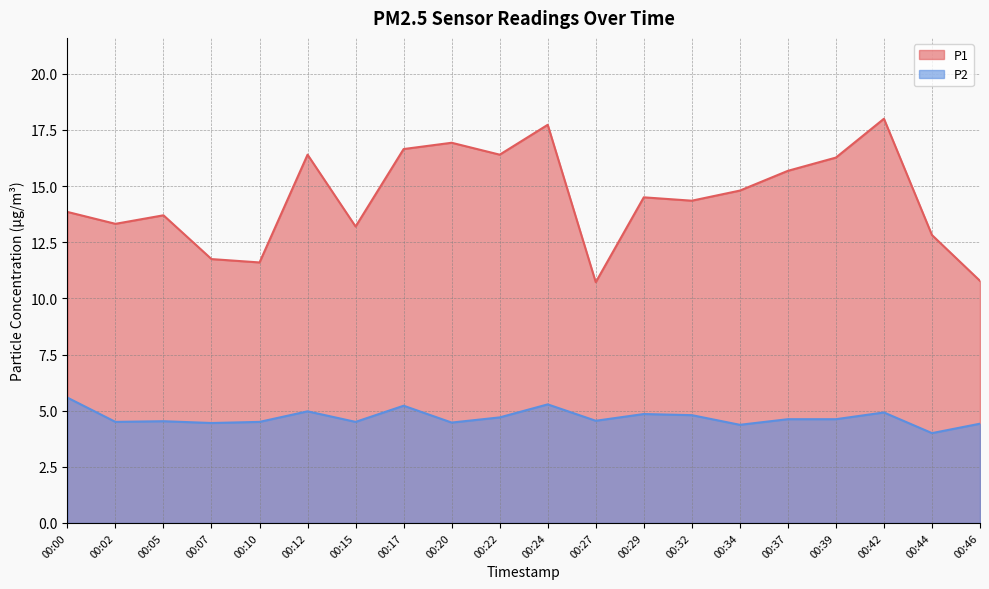

At how many categories does at least one series exceed 16?

7